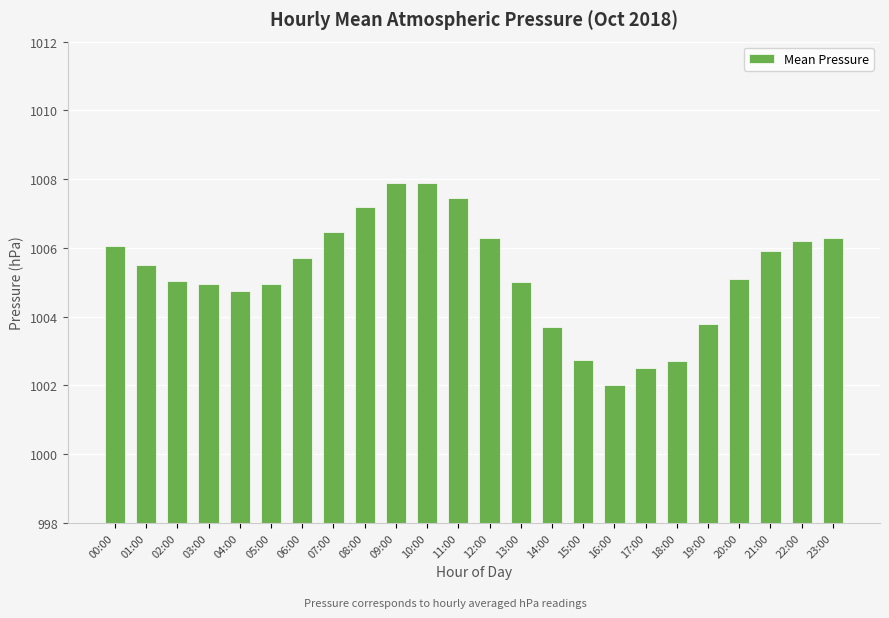

Approximately how many times larger is the value at 06:00 compared to 04:00?

1.0